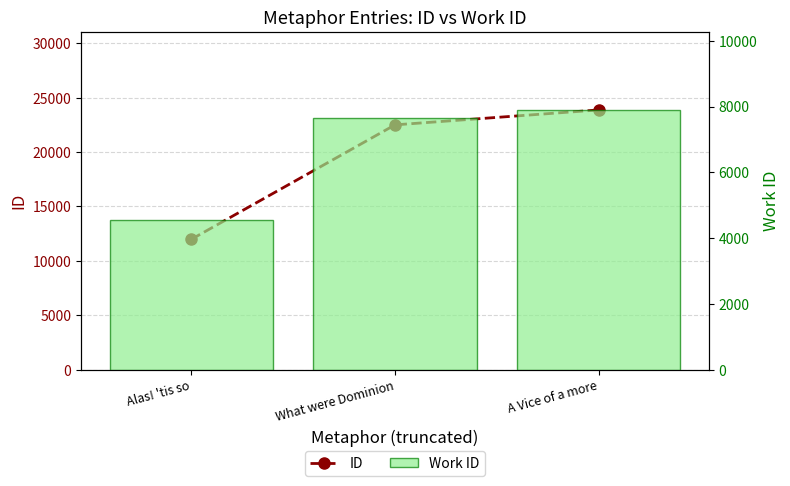

True or false: Work ID has a value of 13595 at A Vice of a more.

False